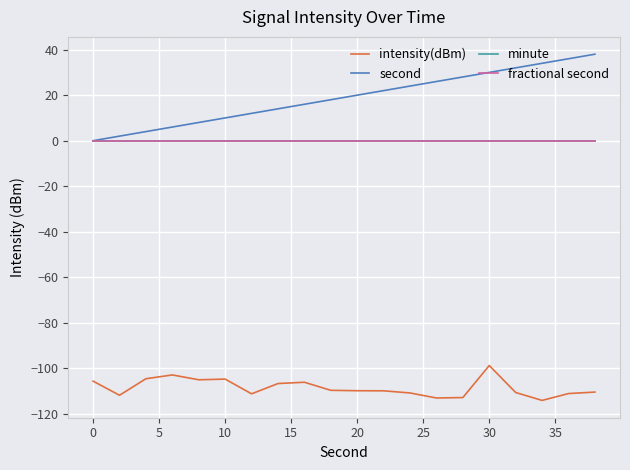

What are all the series names shown in the legend?

intensity(dBm), second, minute, fractional second